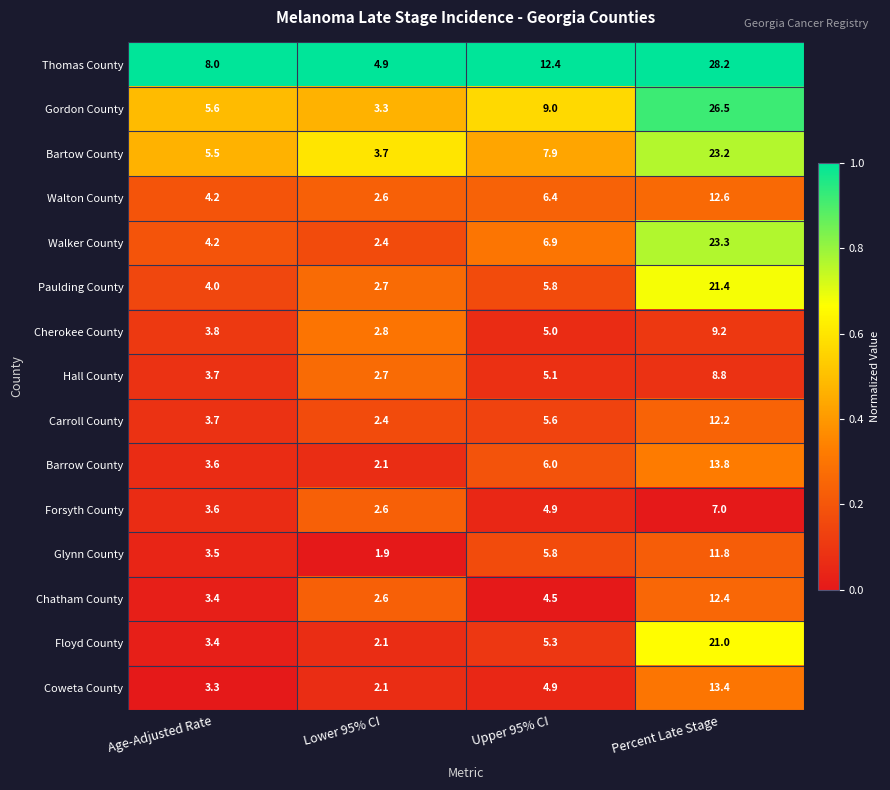

Which label corresponds to the smallest value in the chart?

Lower 95% CI